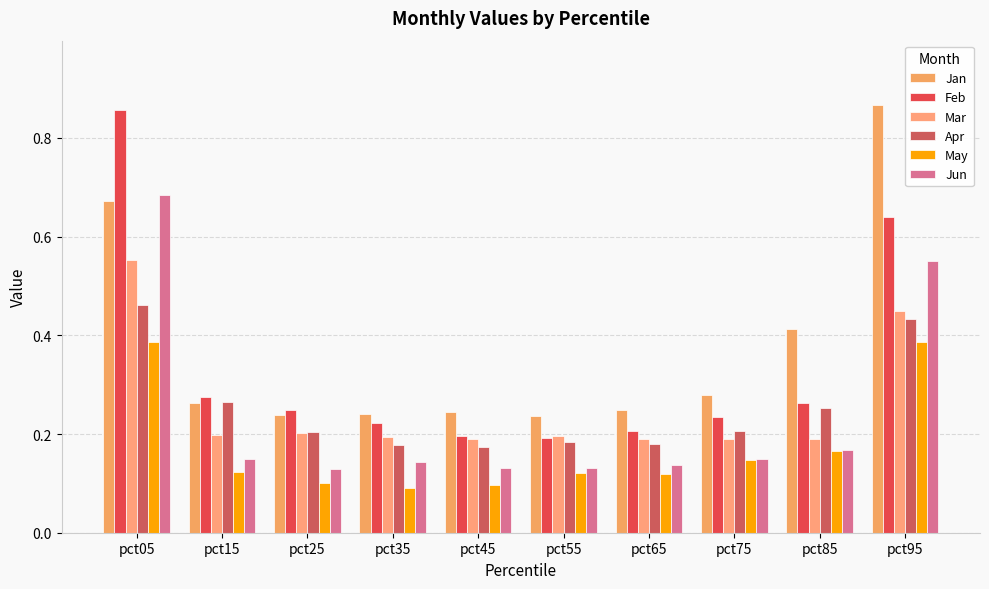

Are the bars grouped side by side (vs. stacked)?

Yes